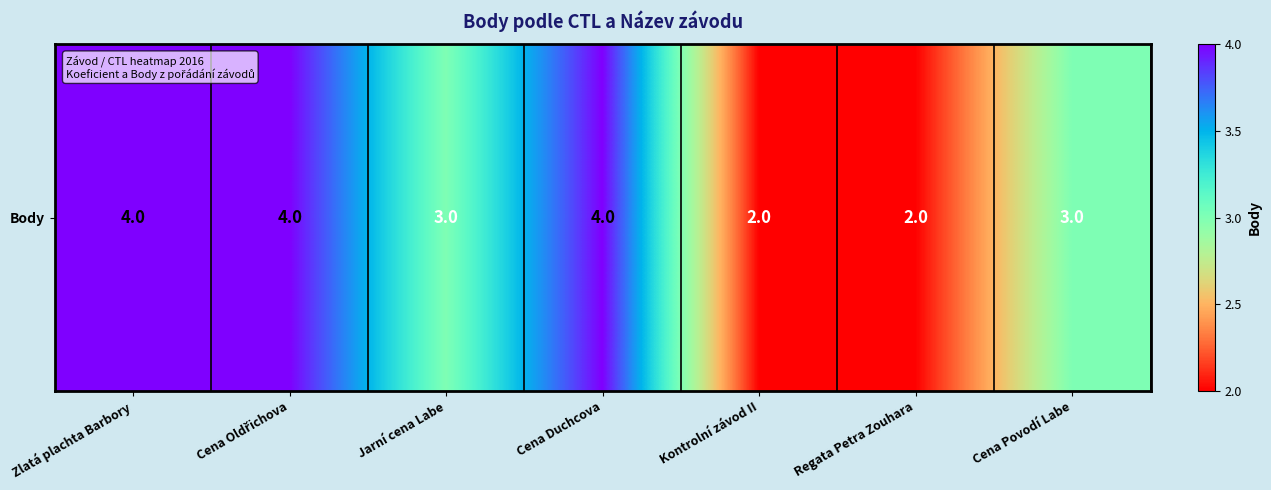

The value at Cena Oldřichova is 4. True or false?

True